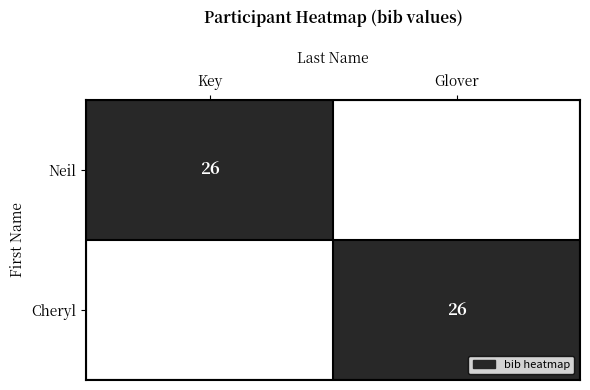

Is it true that Neil equals 26 at Key?

True